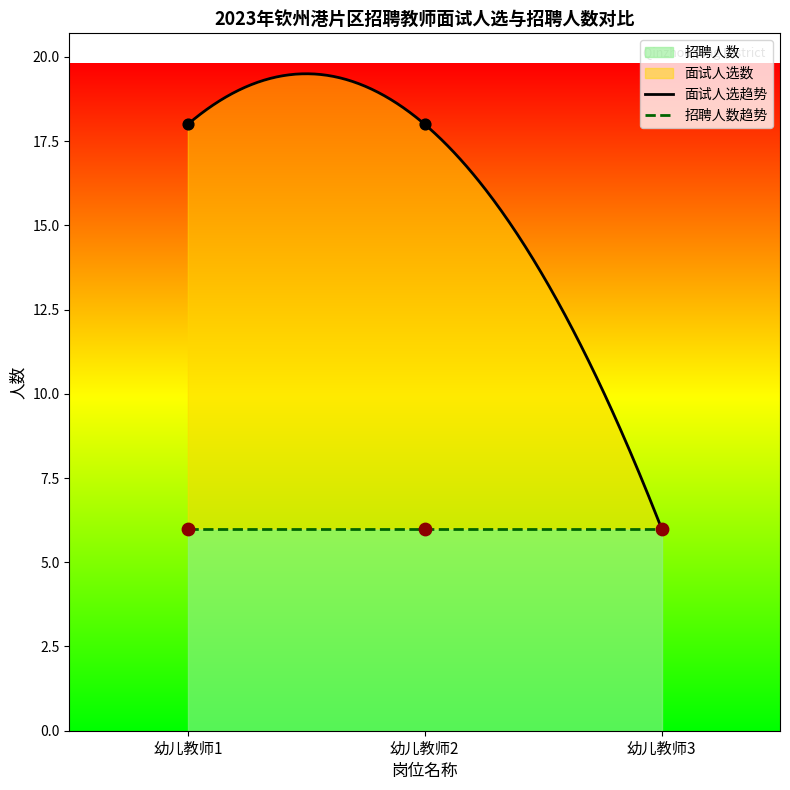

At which category is the sum across all series the highest?

1